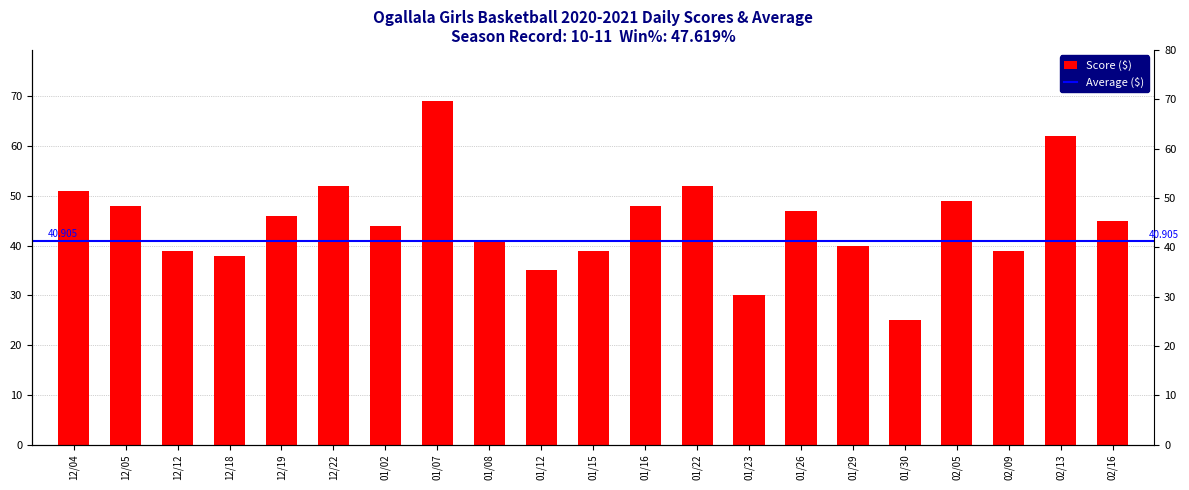

What is the sum of the values at 01/26 and 02/05?

96